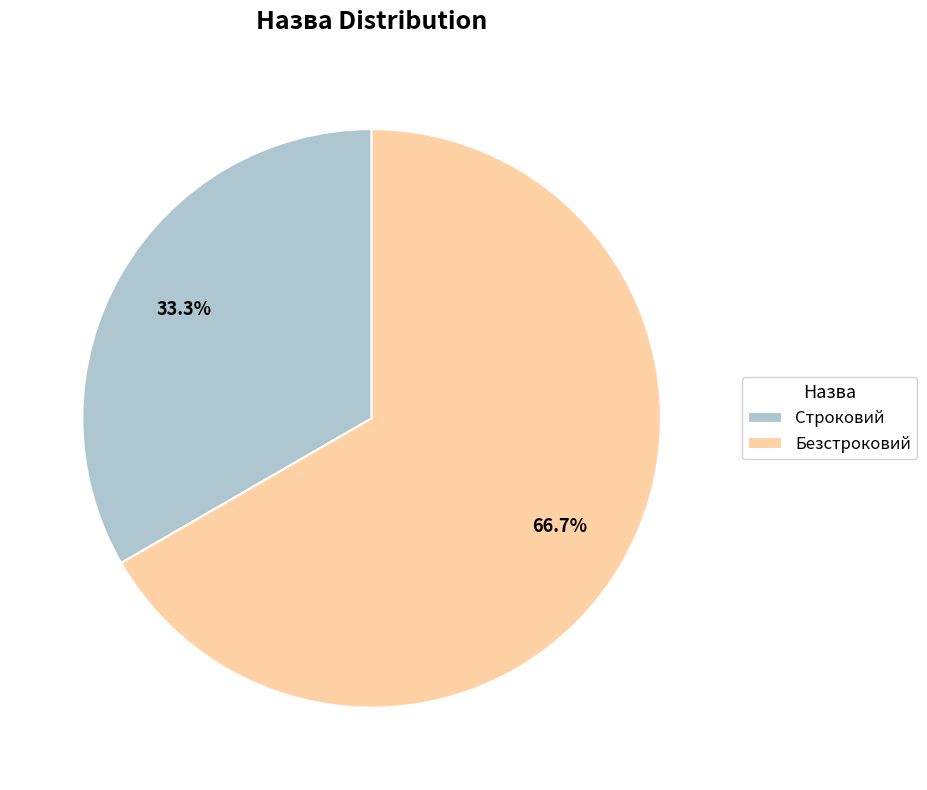

What percentage is the Безстроковий slice, to the nearest percent?

67%